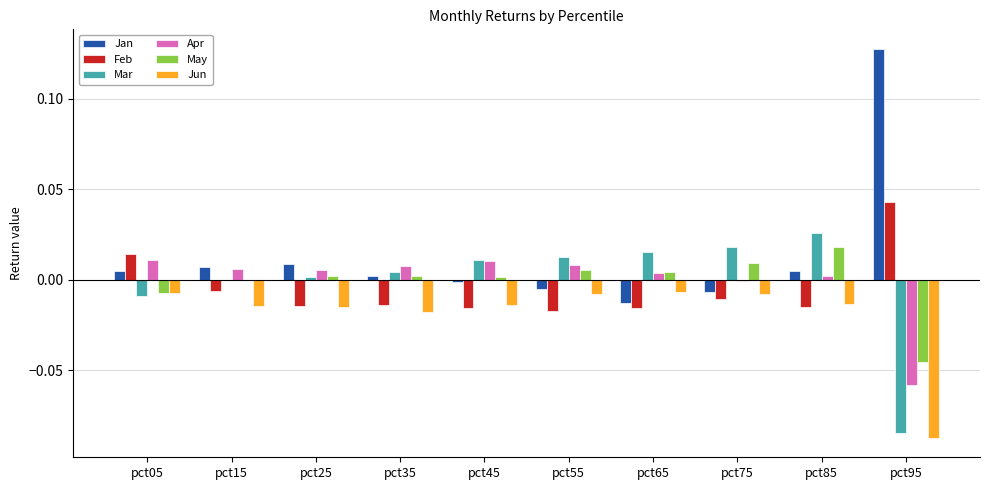

Which category has the highest value across all series?

pct95